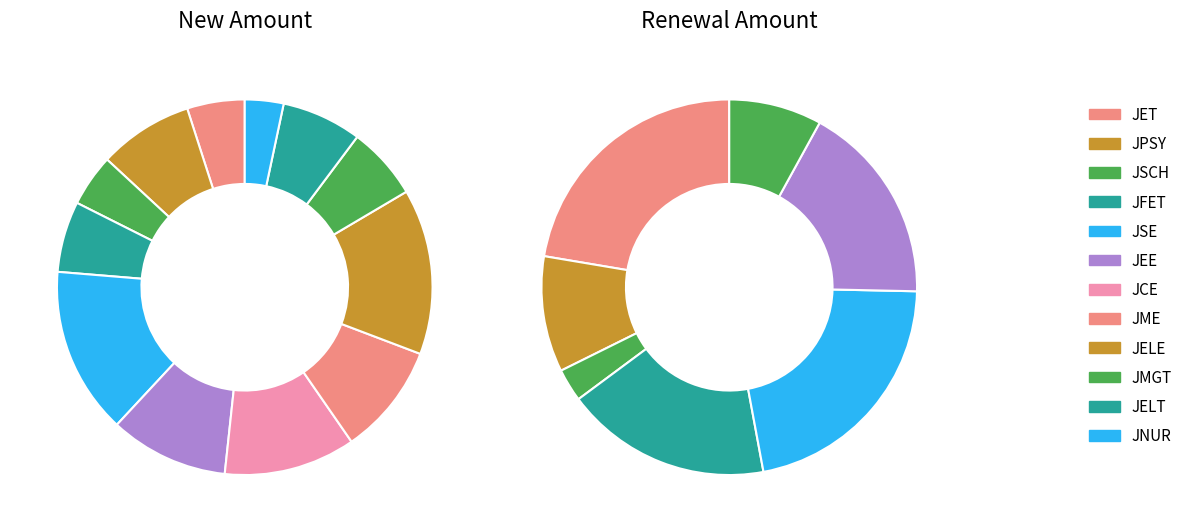

The JEE slice represents 5% of the pie. True or false?

False